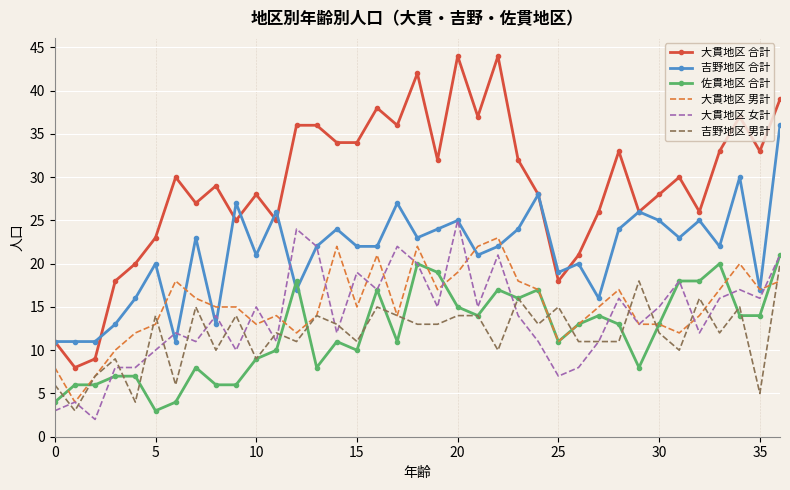

Which series has the largest total across all categories?

大貫地区 合計